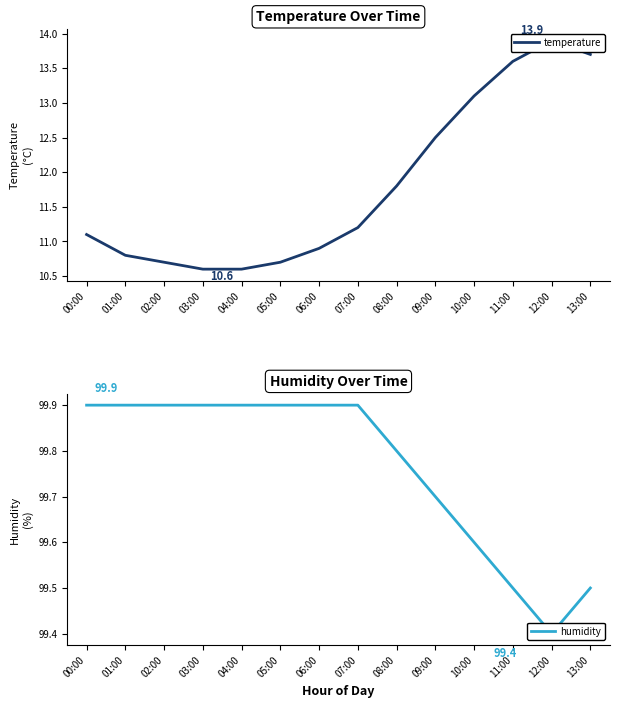

What is the value of the temperature point at the 8th from the left?

11.2